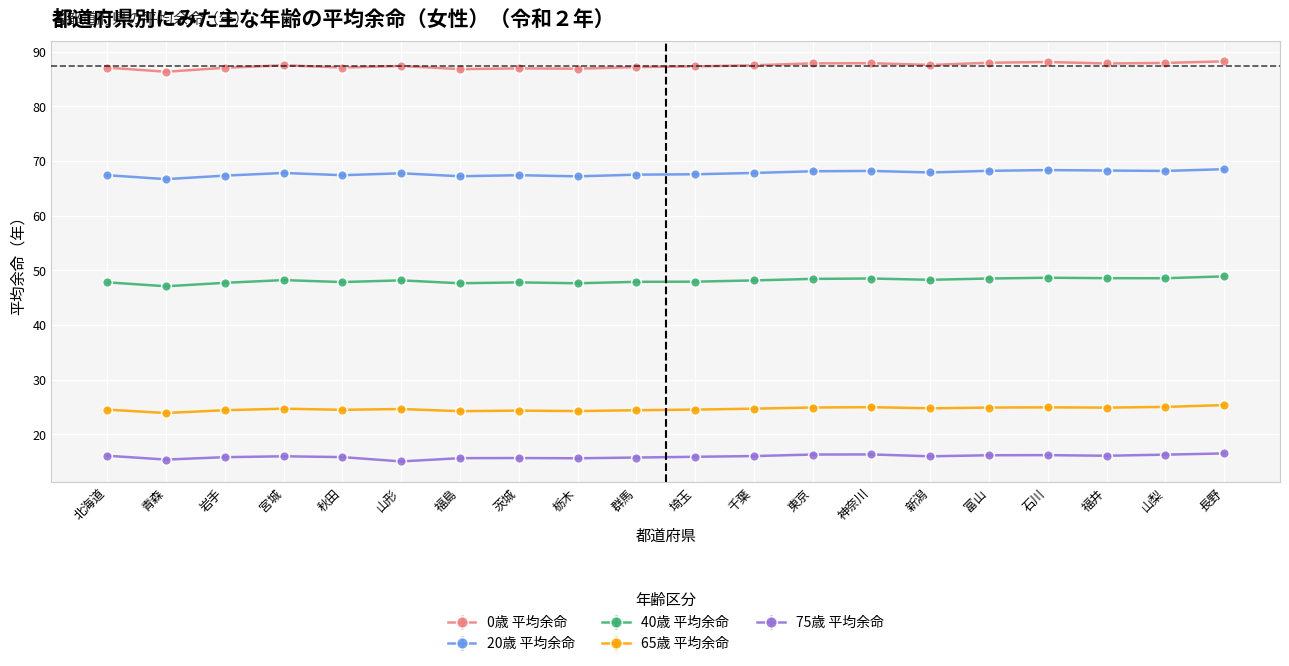

True or false: 20歳 平均余命 and 75歳 平均余命 cross at least once.

False